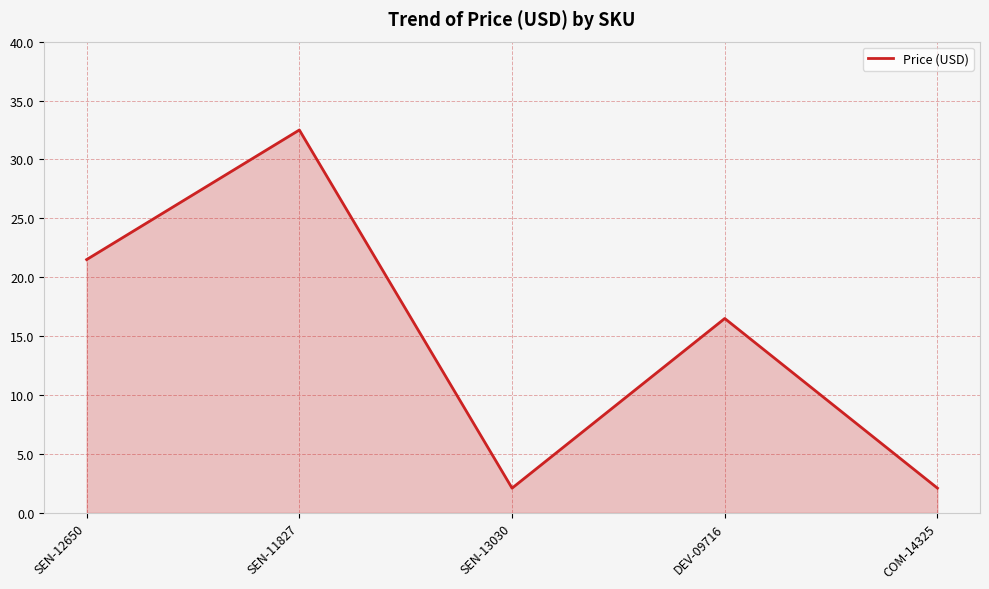

How many series are shown in this chart?

1